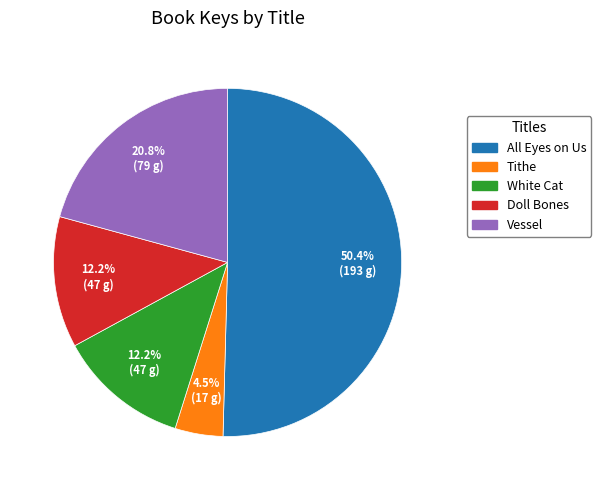

Combined, do Tithe and All Eyes on Us account for over 50%?

Yes